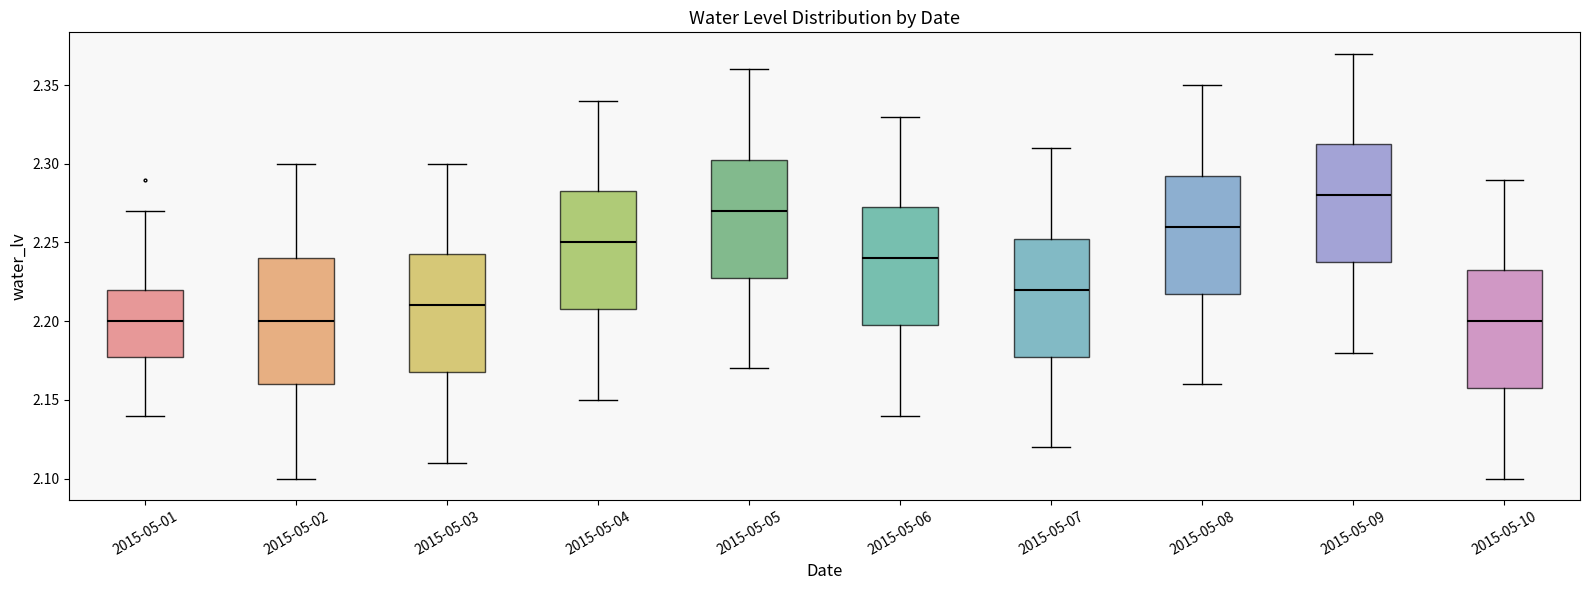

Reading left to right, read every box against the y-axis: the position of its median line, the range the box covers, and the ends of its whiskers. The values are not printed on the chart, so give them approximately, as read against the axis.

2015-05-01: median 2.200, box 2.180 to 2.220, whiskers 2.140 to 2.270
2015-05-02: median 2.200, box 2.160 to 2.240, whiskers 2.100 to 2.300
2015-05-03: median 2.210, box 2.170 to 2.245, whiskers 2.110 to 2.300
2015-05-04: median 2.250, box 2.210 to 2.285, whiskers 2.150 to 2.340
2015-05-05: median 2.270, box 2.230 to 2.305, whiskers 2.170 to 2.360
2015-05-06: median 2.240, box 2.200 to 2.275, whiskers 2.140 to 2.330
2015-05-07: median 2.220, box 2.180 to 2.255, whiskers 2.120 to 2.310
2015-05-08: median 2.260, box 2.220 to 2.295, whiskers 2.160 to 2.350
2015-05-09: median 2.280, box 2.240 to 2.315, whiskers 2.180 to 2.370
2015-05-10: median 2.200, box 2.160 to 2.235, whiskers 2.100 to 2.290